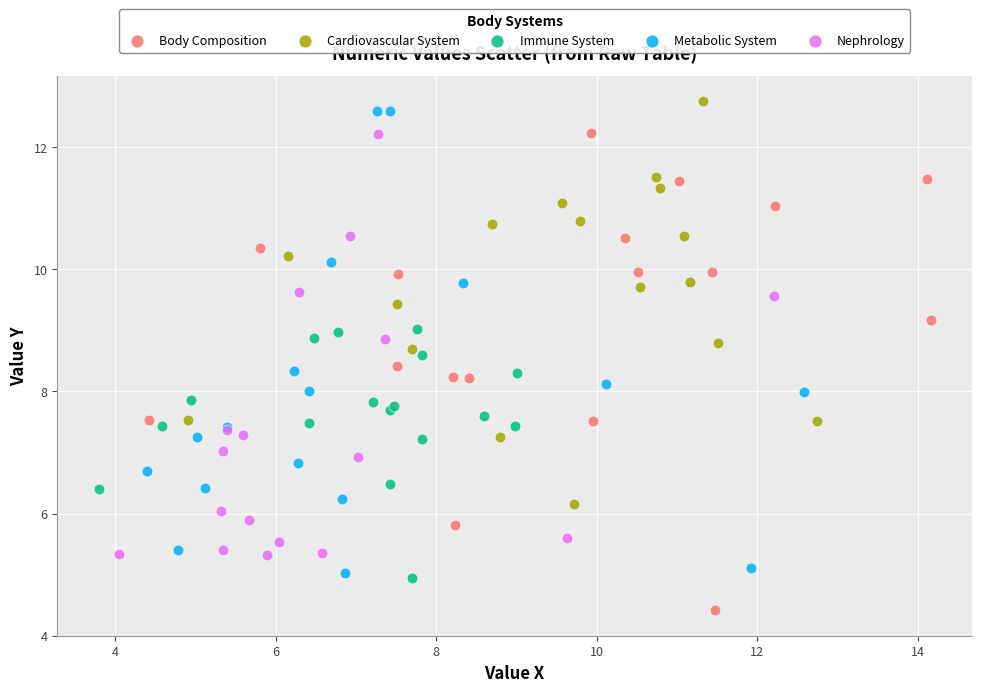

Which series contains the lowest Y value?

Body Composition